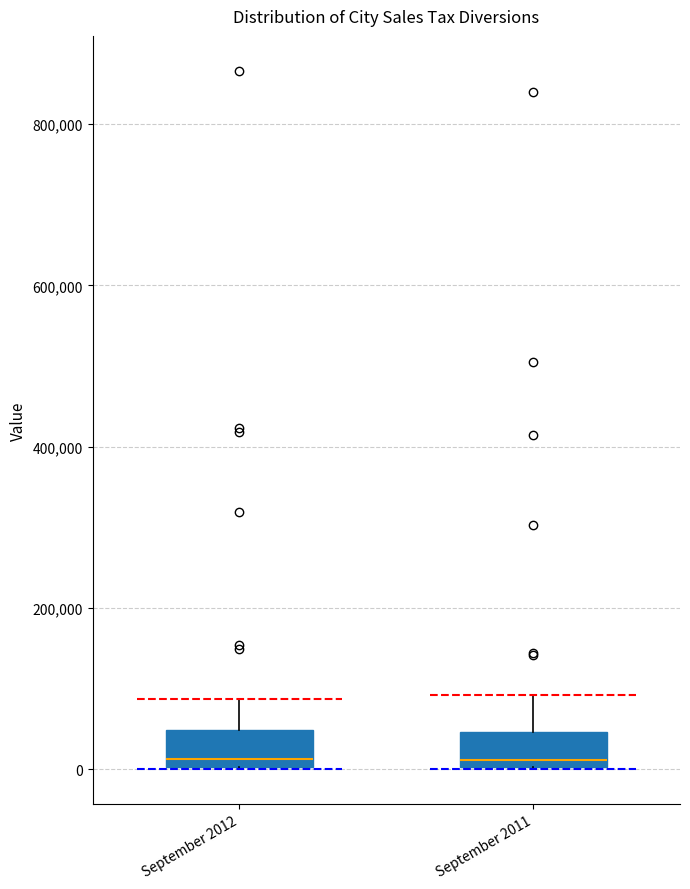

Where does the upper whisker of the box for September 2012 end on the y-axis? The values are not printed on the chart, so give them approximately, as read against the axis.

80000